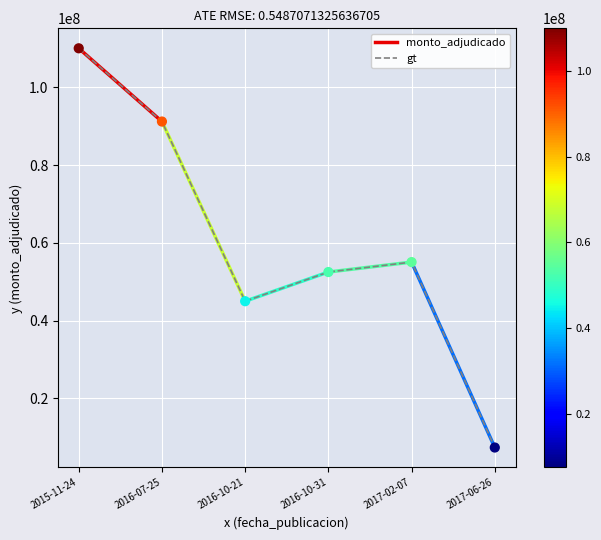

Which has a higher value, 2016-07-25 or 2016-10-21?

2016-07-25